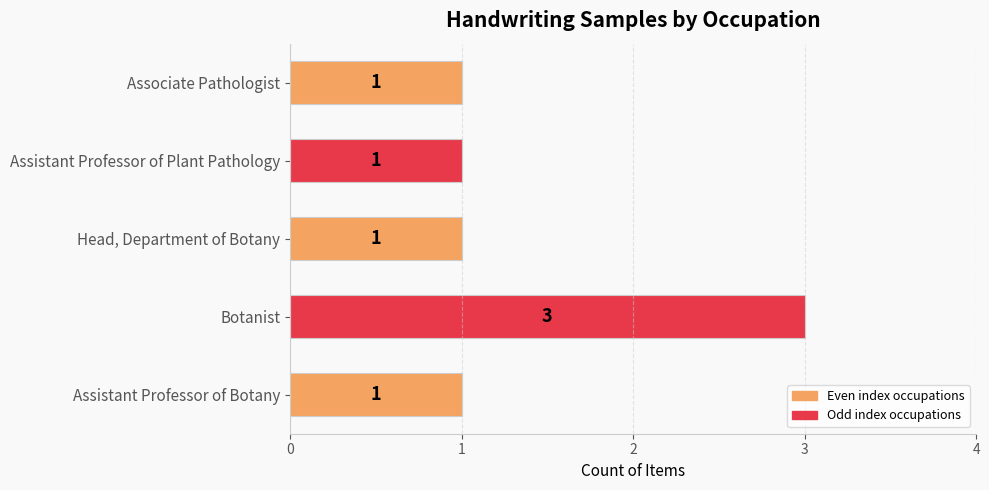

Reading bottom to top, extract all data points from this chart.

1	3	1	1	1